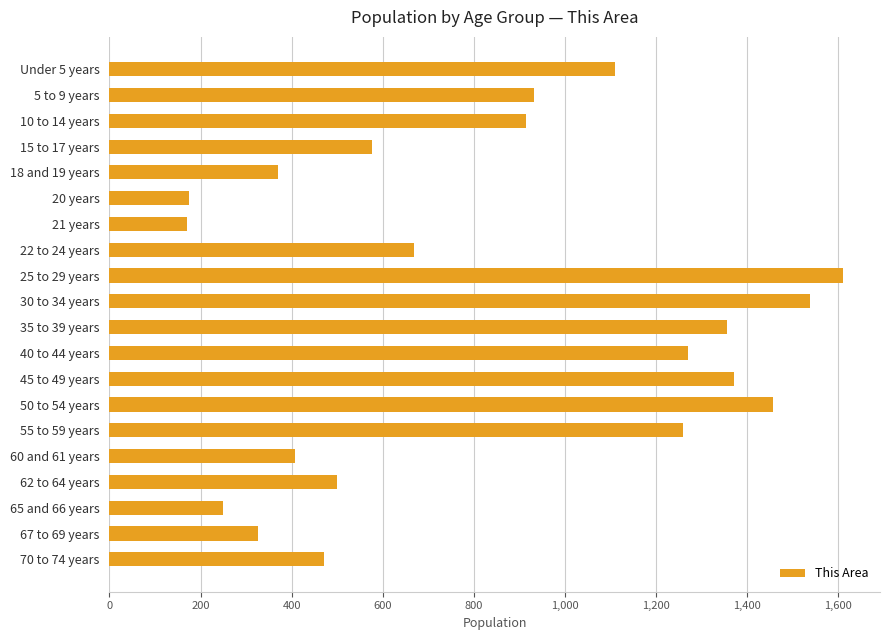

What is the change in value from 62 to 64 years to 67 to 69 years?

-172